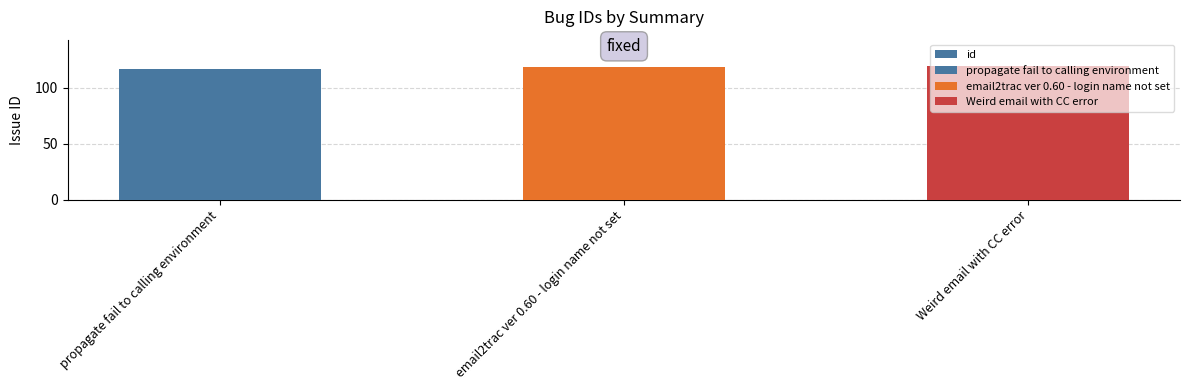

What is the smallest value displayed?

117